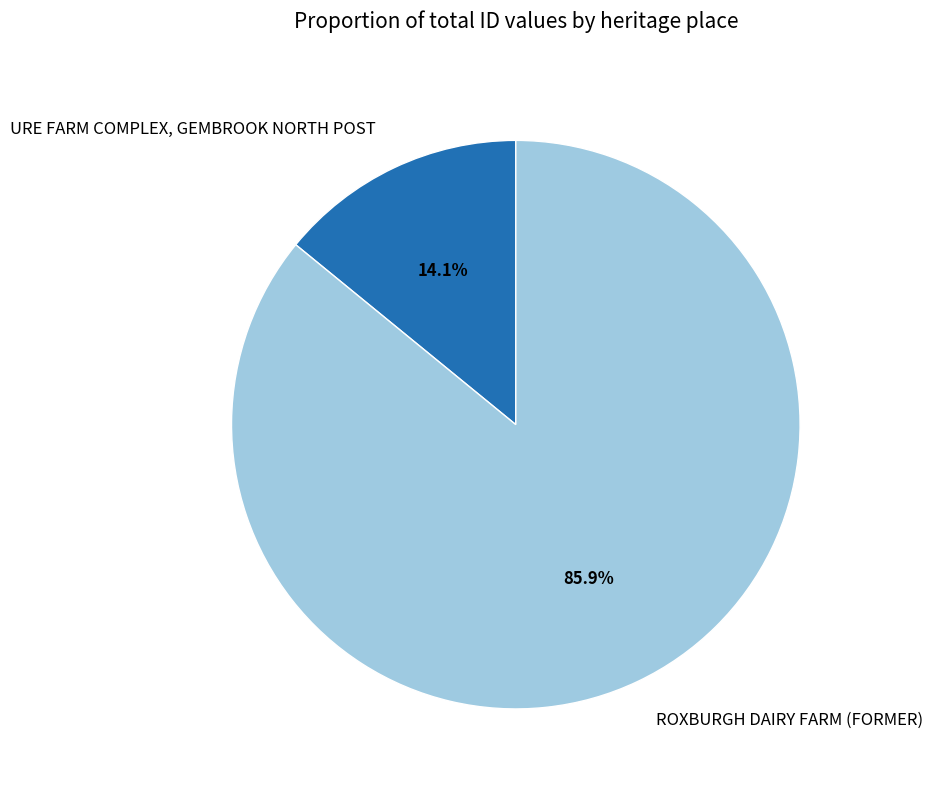

What is the largest slice in the pie chart?

ROXBURGH DAIRY FARM (FORMER)